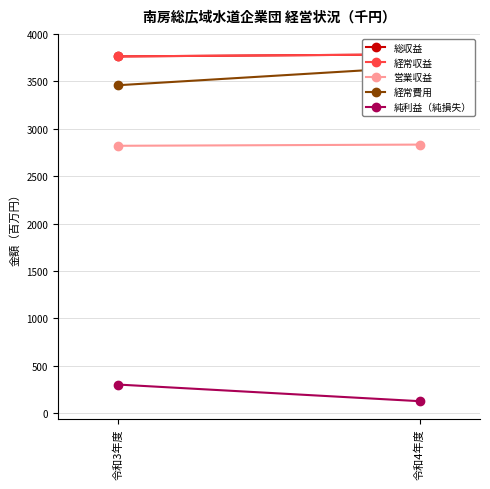

What is the label of the 1st point from the right?

令和4年度